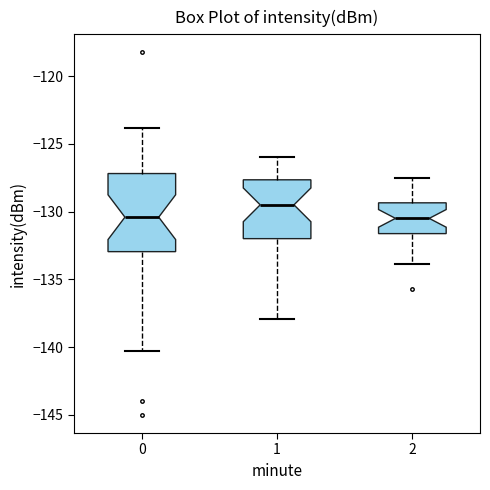

Reading left to right, transcribe this box plot: for each box, give where its median line is, the range the box spans, and where its two whiskers end, as read against the y-axis. The values are not printed on the chart, so give them approximately, as read against the axis.

0: median -130.5, box -133.0 to -127.0, whiskers -140.5 to -124.0
1: median -129.5, box -132.0 to -127.5, whiskers -138.0 to -126.0
2: median -130.5, box -131.5 to -129.5, whiskers -134.0 to -127.5